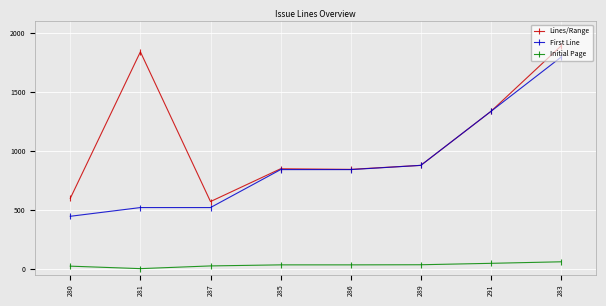

Which series has the largest total across all categories?

Lines/Range